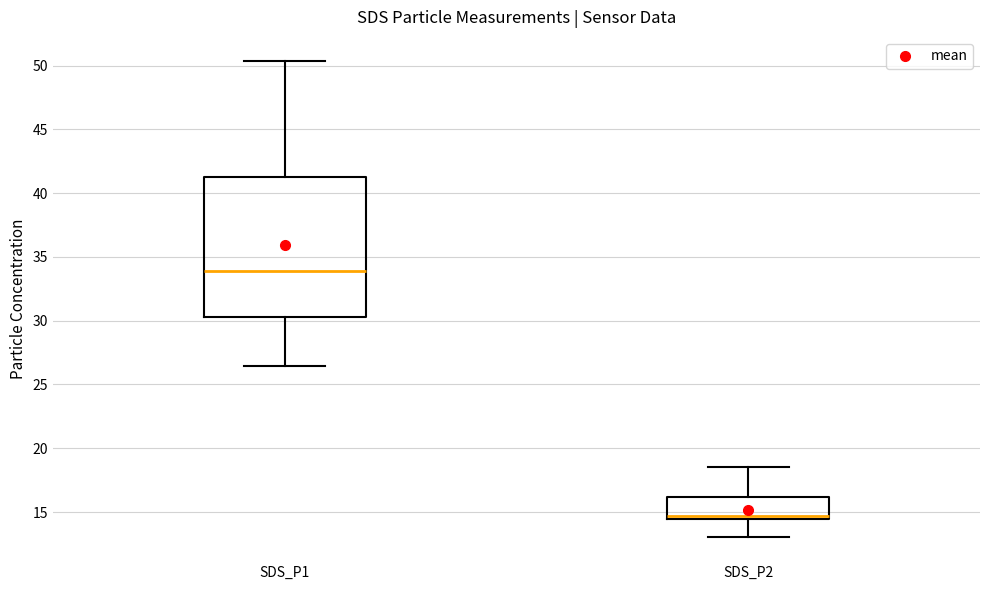

Where is the lower edge of the box for SDS_P2 on the y-axis? The values are not printed on the chart, so give them approximately, as read against the axis.

14.5